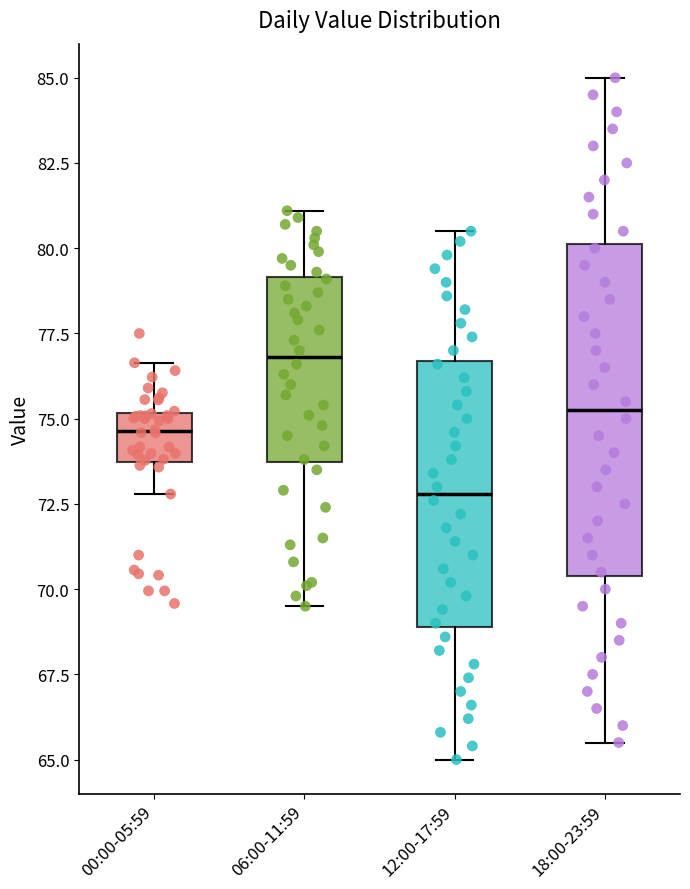

Where does the upper whisker of the box for 18:00-23:59 end on the y-axis? The values are not printed on the chart, so give them approximately, as read against the axis.

85.0